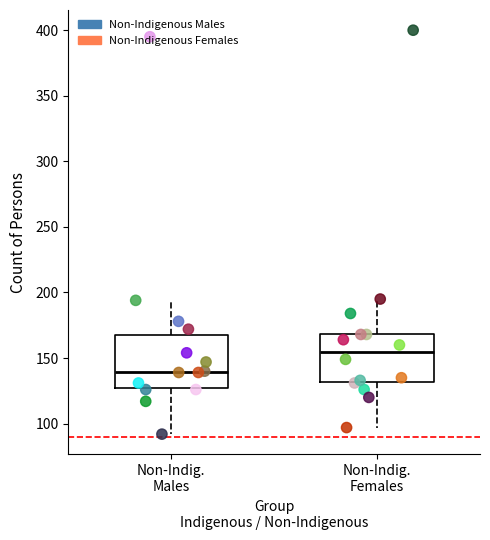

Reading left to right, transcribe this box plot: for each box, give where its median line is, the range the box spans, and where its two whiskers end, as read against the y-axis. The values are not printed on the chart, so give them approximately, as read against the axis.

Non-Indig. Males: median 140, box 125 to 170, whiskers 90 to 195
Non-Indig. Females: median 155, box 130 to 170, whiskers 95 to 195